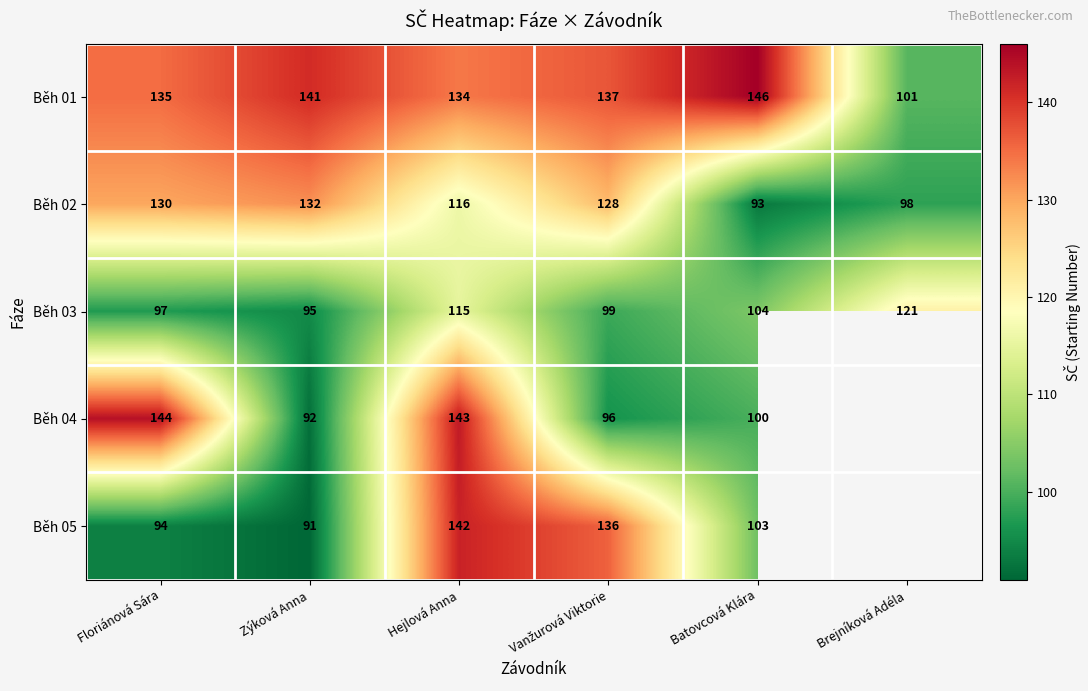

At which label is Běh 03 closest to 108?

Batovcová Klára